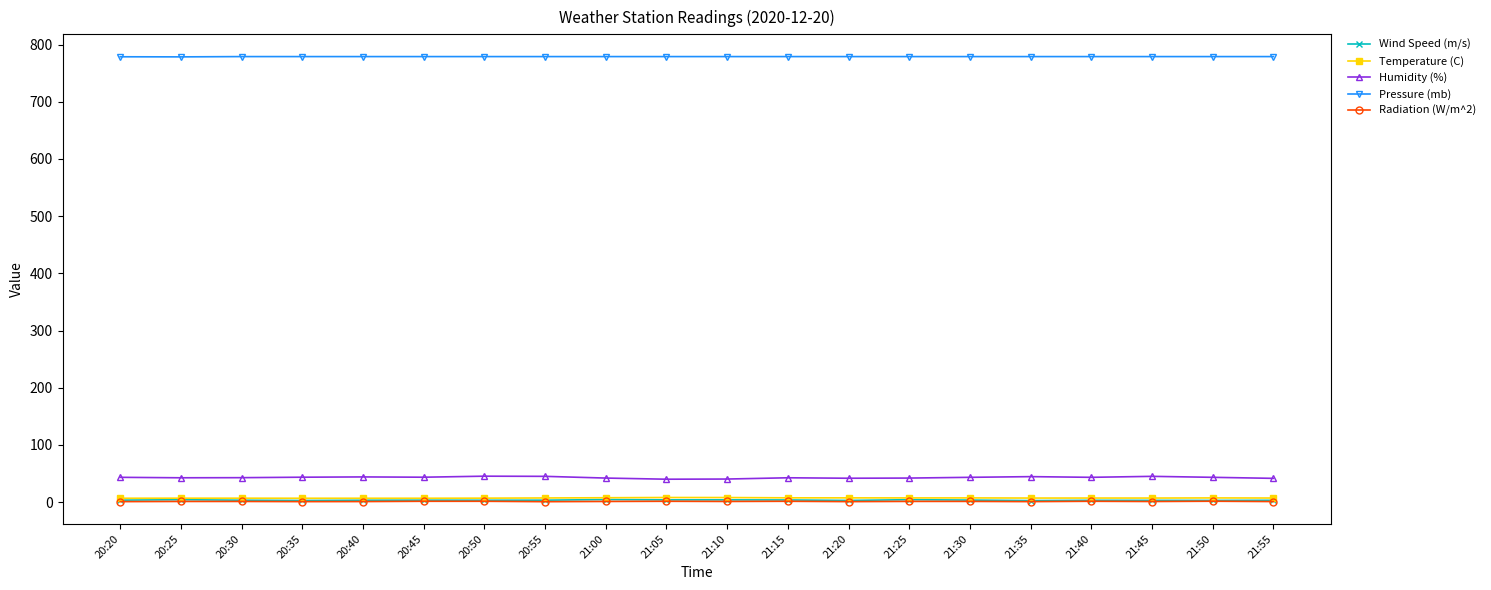

What is the maximum value shown in the chart?

779.0